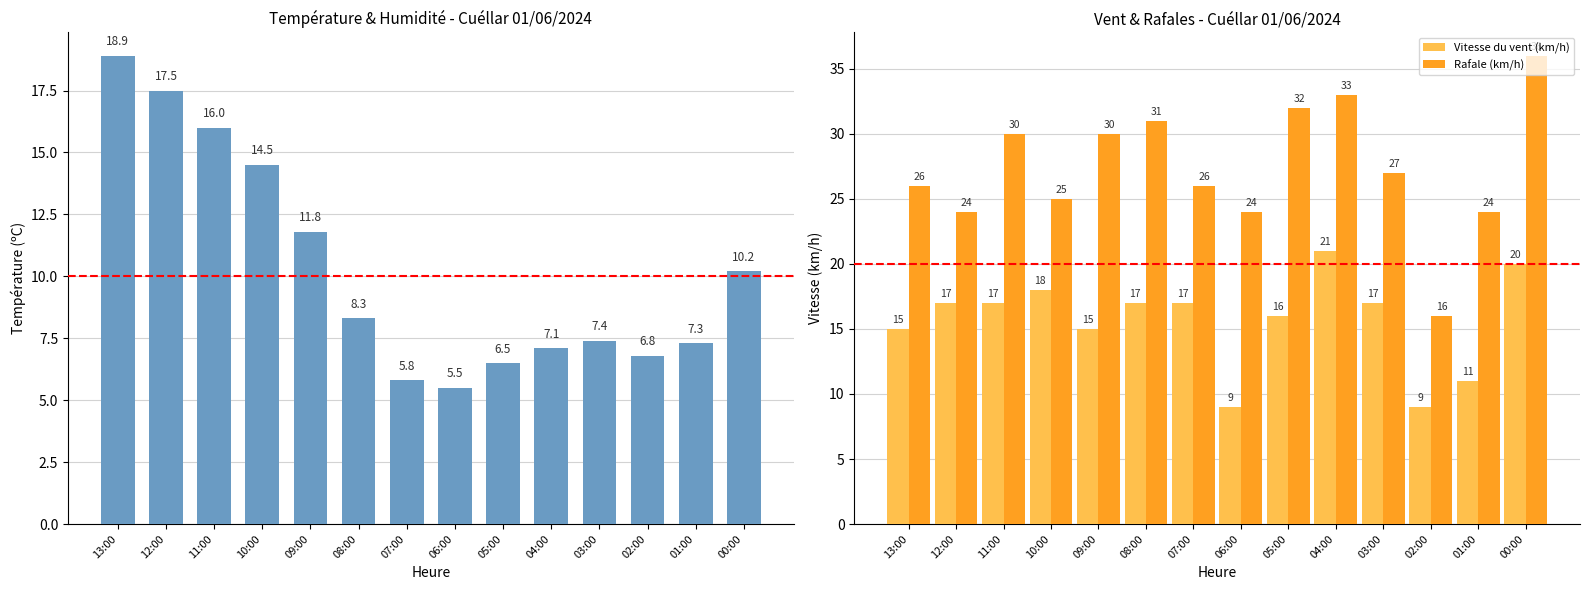

The Vitesse du vent (km/h) series shows 6 at 03:00. True or false?

False